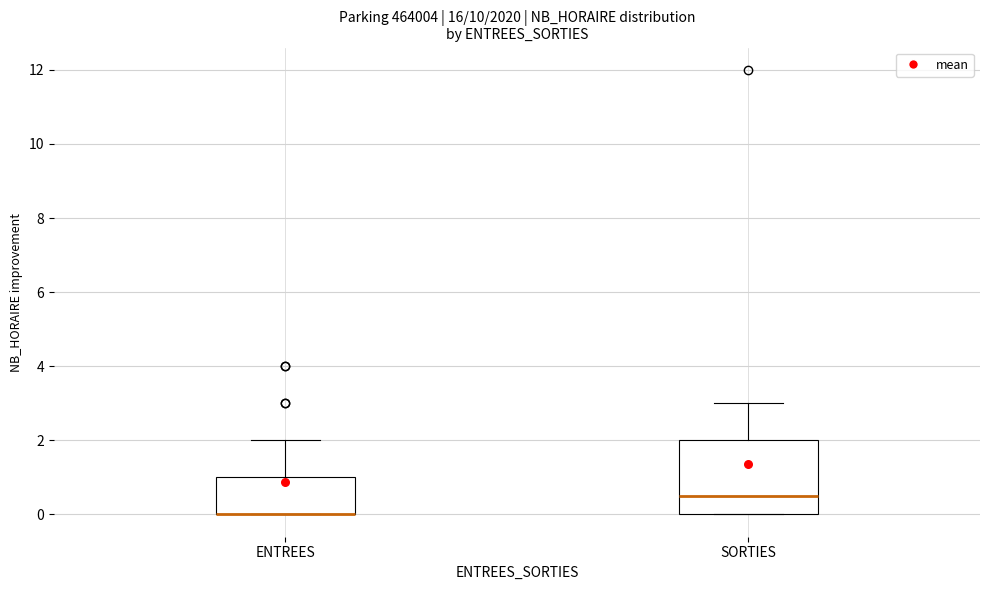

Which box is the tallest, from its lower edge to its upper edge?

SORTIES